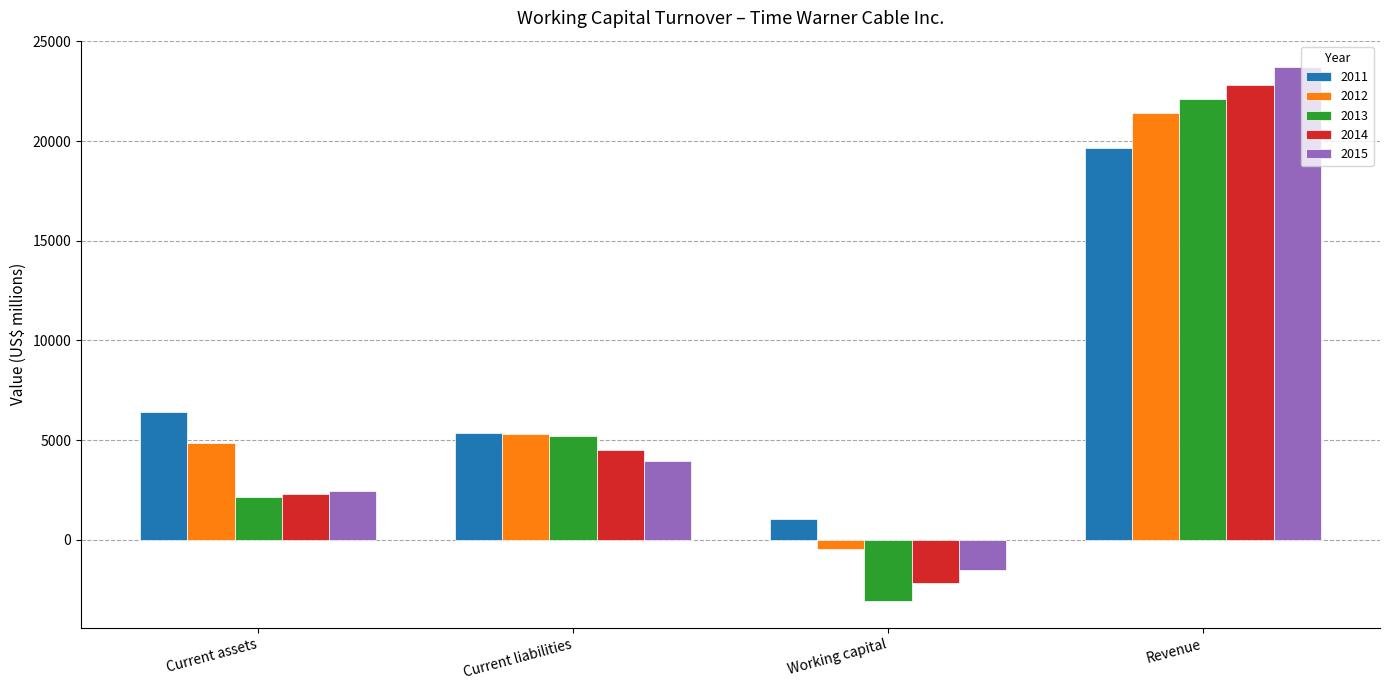

What is the label of the 4th bar from the left?

Revenue